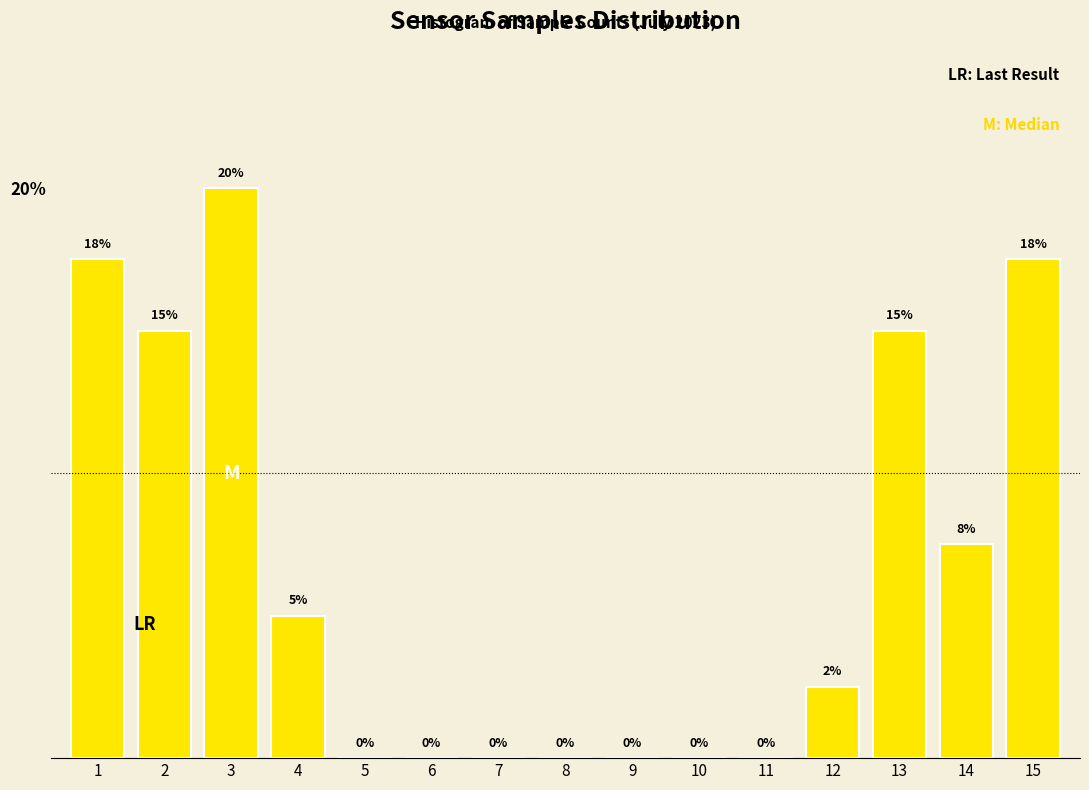

What is the maximum value shown in the chart?

20.0